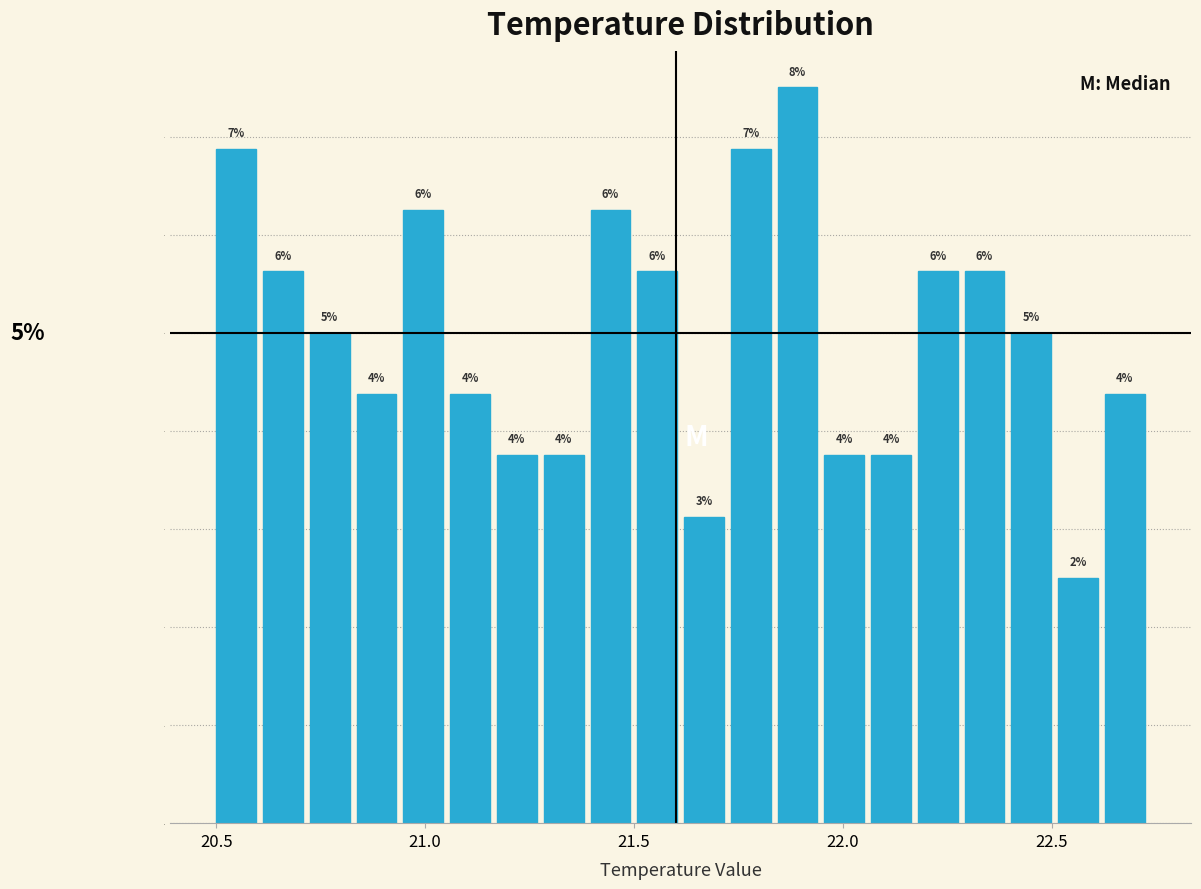

Read against the x-axis, roughly where is the centre of the tallest bar?

21.90